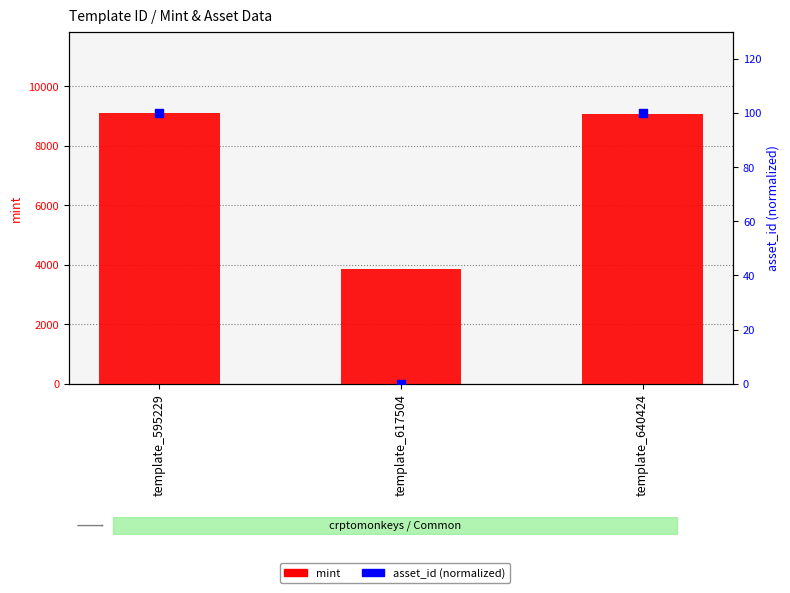

Which series reaches the maximum Y coordinate?

mint